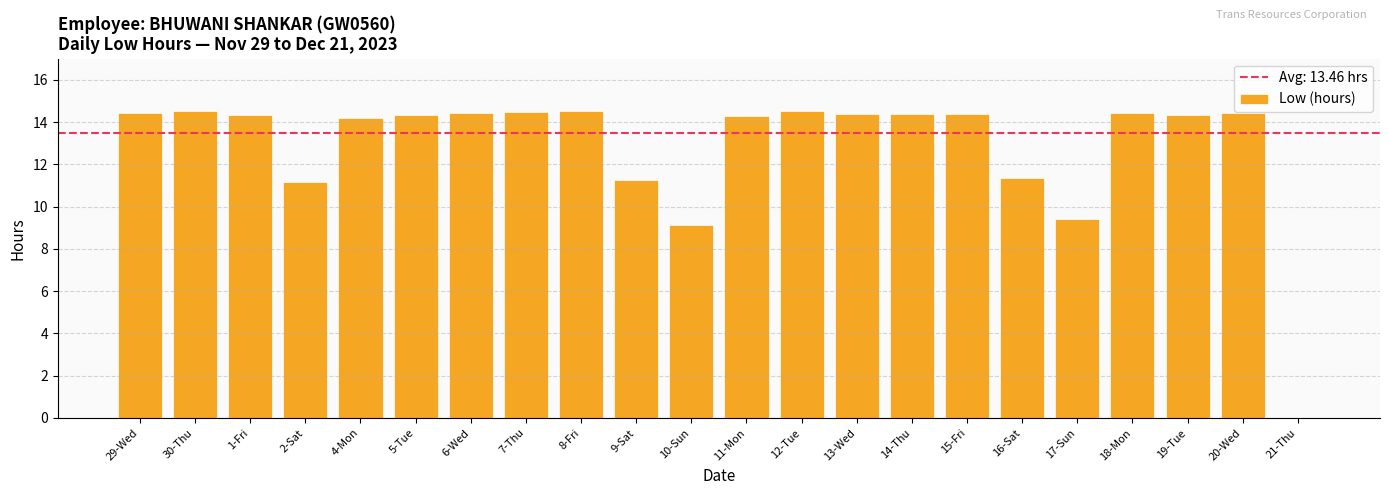

Are the bars grouped side by side (vs. stacked)?

No